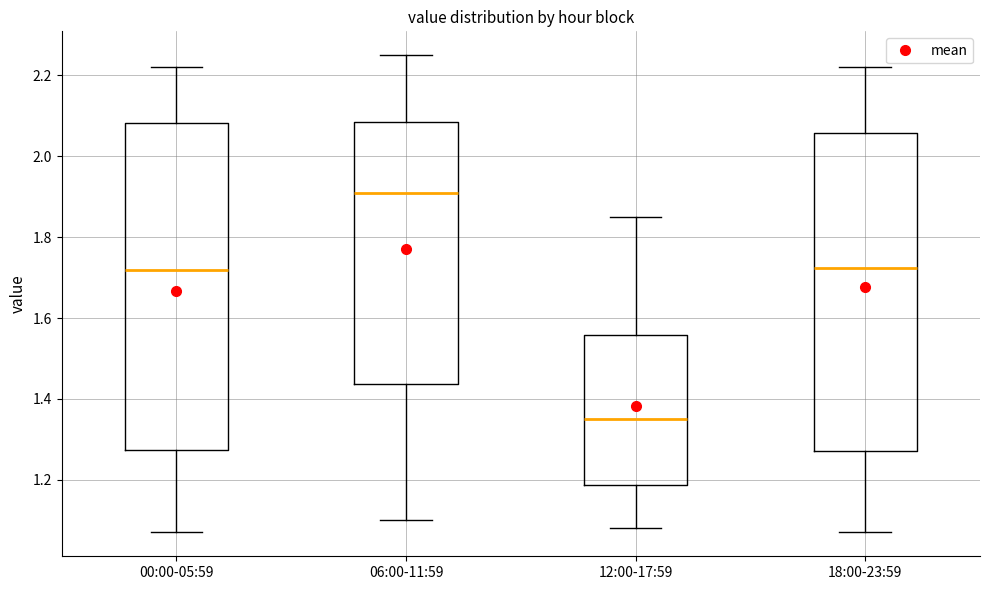

Comparing the boxes themselves (not the whiskers), which one is the tallest?

00:00-05:59